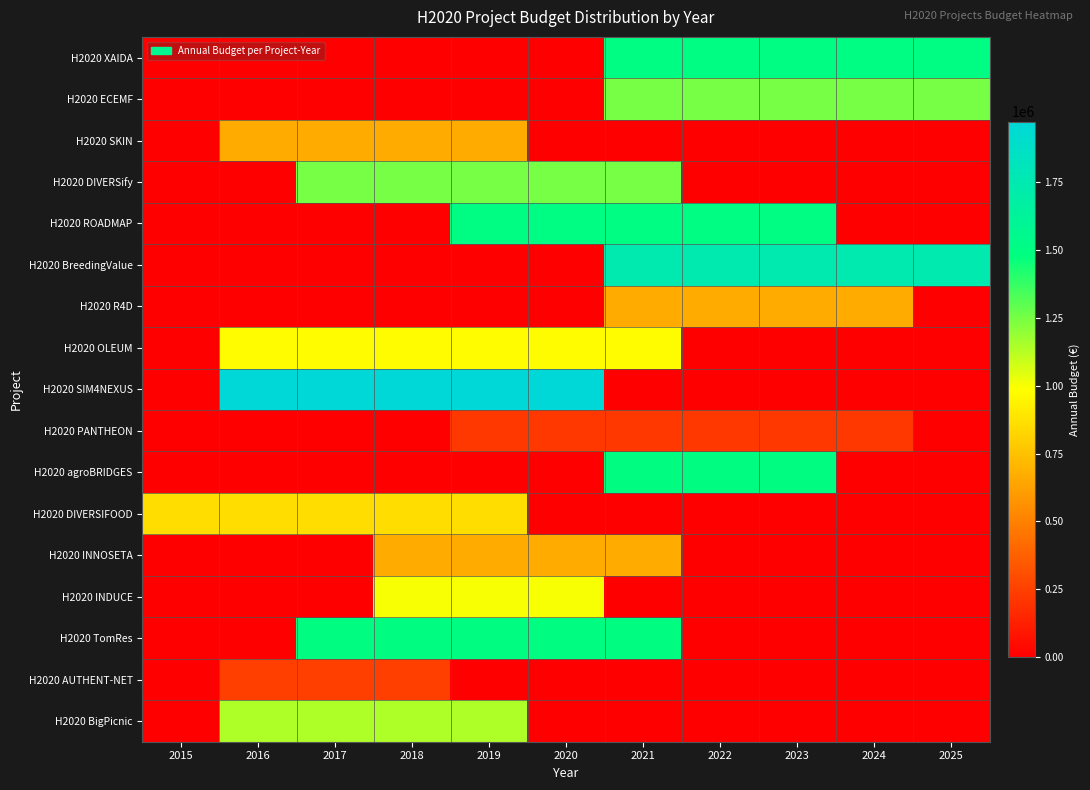

At which category is the sum across all series the highest?

2021